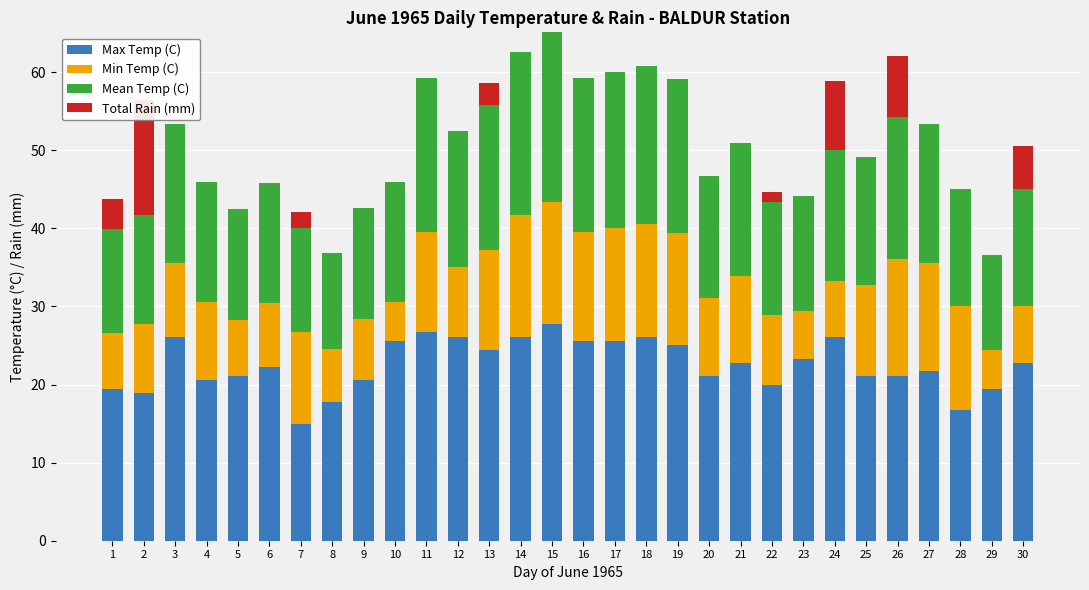

Which series has the largest total across all categories?

Max Temp (C)